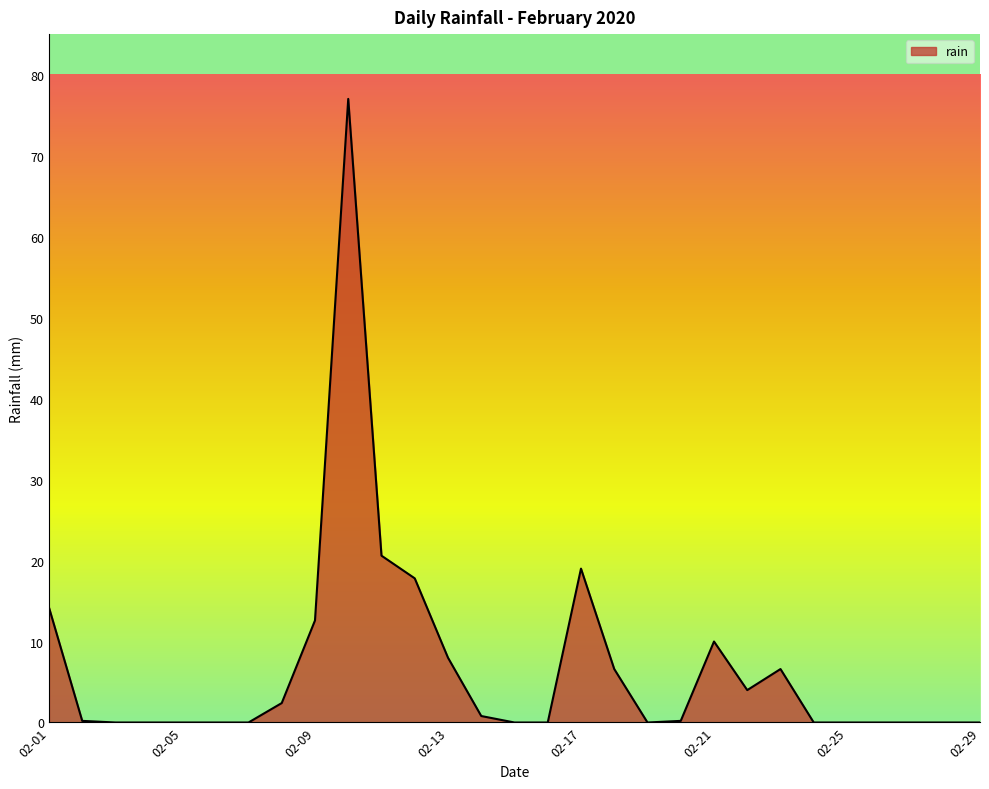

How many lines are shown in the chart?

1